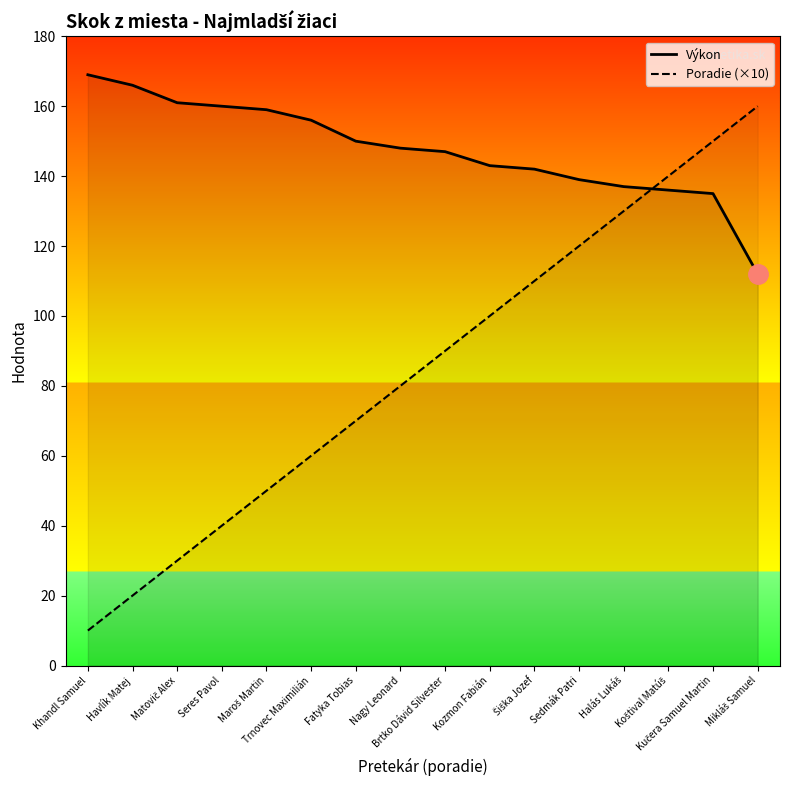

What is the label of the 16th point from the right?

Khandl Samuel